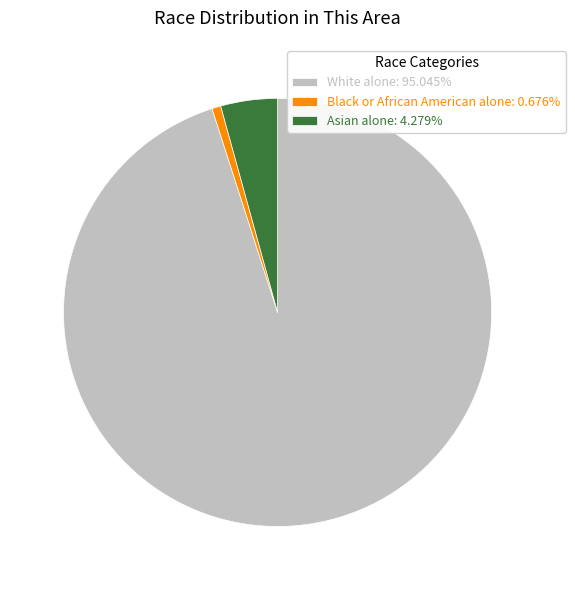

Combined, do White alone: 95.045% and Asian alone: 4.279% account for over 50%?

Yes